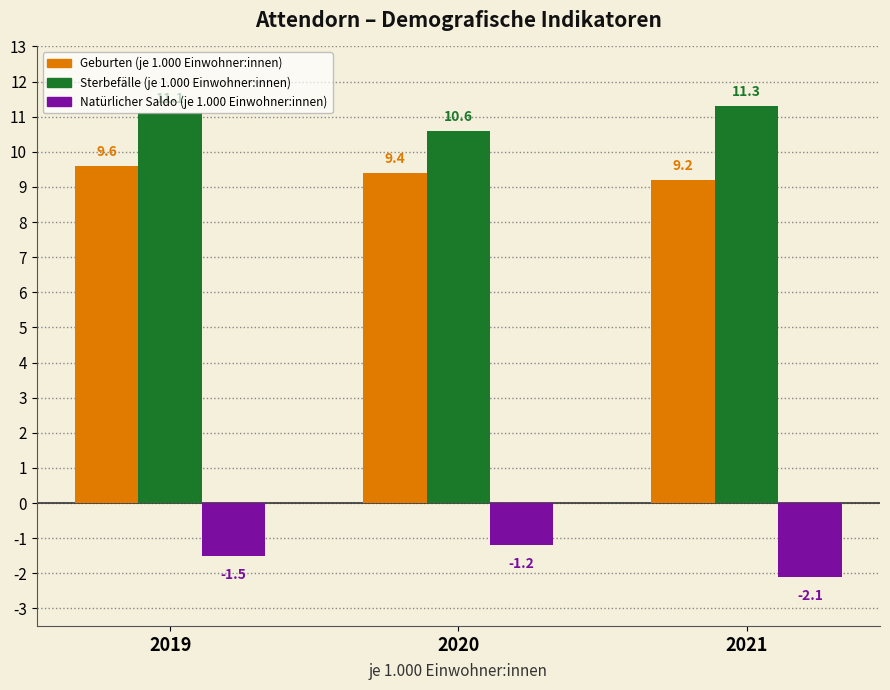

Which category has the lowest value across all series?

2021